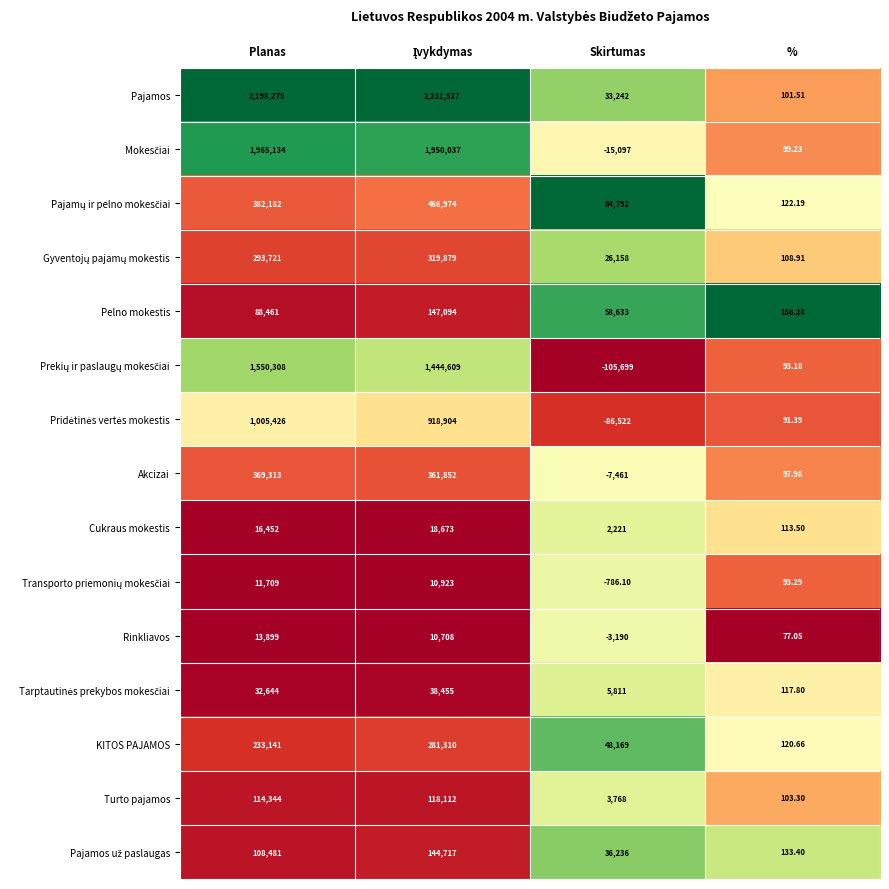

What is the total value across all series at Skirtumas?

80274.9